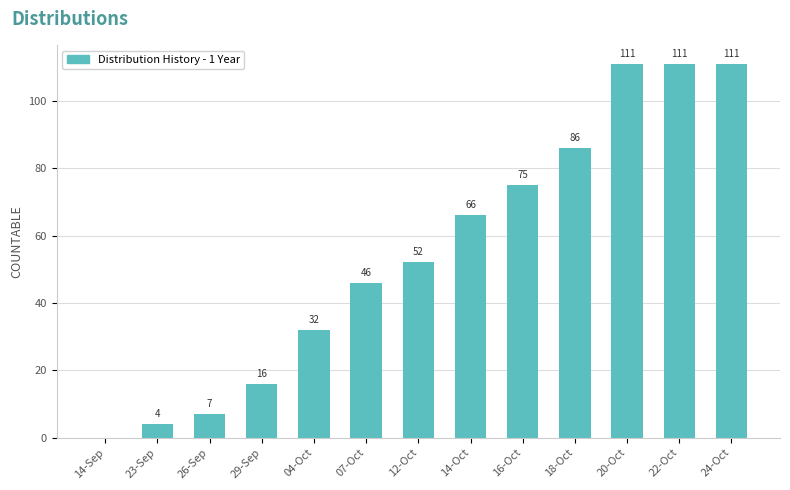

What is the average value?

55